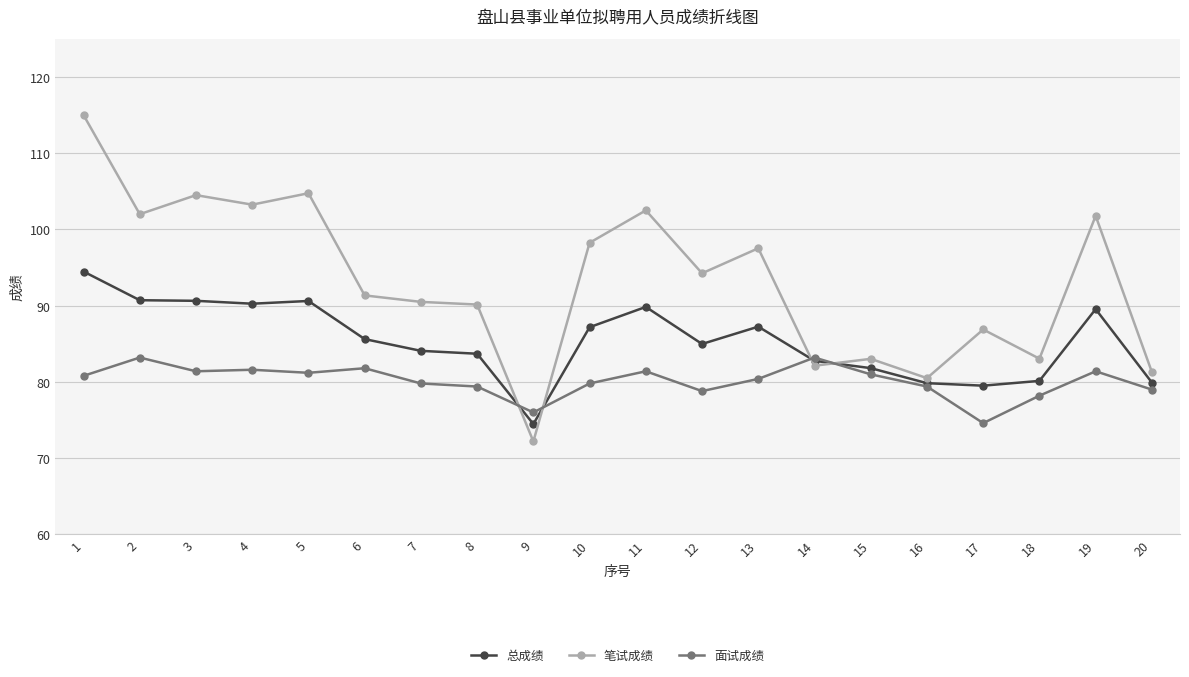

The 总成绩 series shows 119.0 at 12. True or false?

False